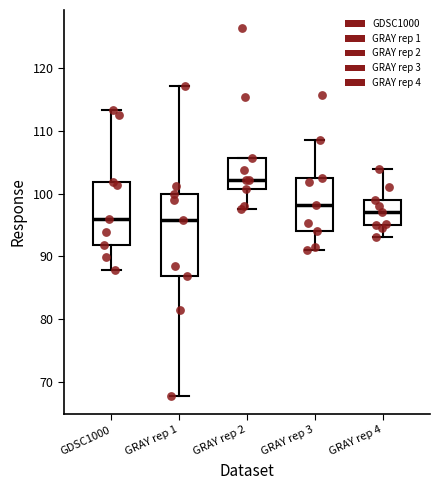

Reading left to right, transcribe this box plot: for each box, give where its median line is, the range the box spans, and where its two whiskers end, as read against the y-axis. The values are not printed on the chart, so give them approximately, as read against the axis.

GDSC1000: median 96, box 92 to 102, whiskers 88 to 113
GRAY rep 1: median 96, box 87 to 100, whiskers 68 to 117
GRAY rep 2: median 102, box 101 to 106, whiskers 97 to 106
GRAY rep 3: median 98, box 94 to 102, whiskers 91 to 108
GRAY rep 4: median 97, box 95 to 99, whiskers 93 to 104